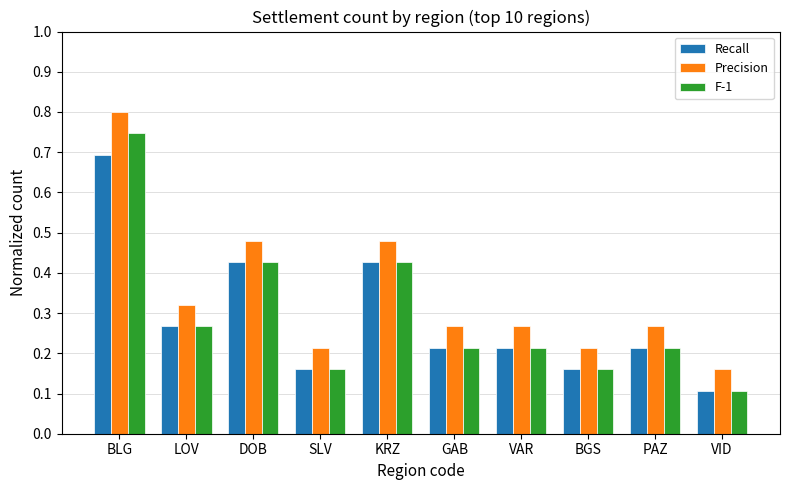

Count the Recall values in the range 0 to 1.

10